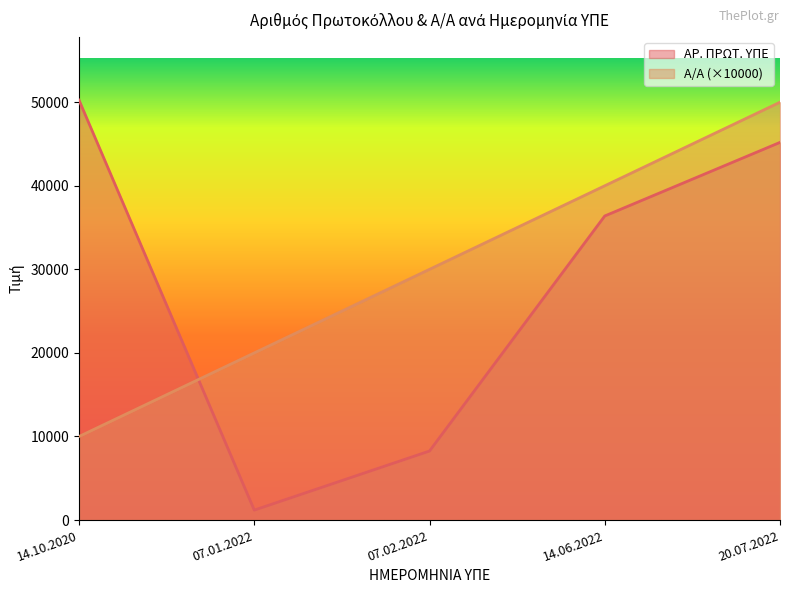

Count the ΑΡ. ΠΡΩΤ. ΥΠΕ values in the range 8259 to 45191.

3